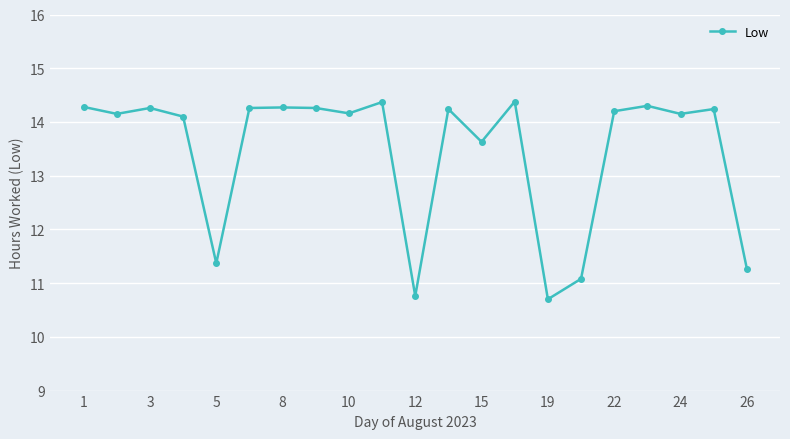

What is the value of the 16th point from the left?

11.1